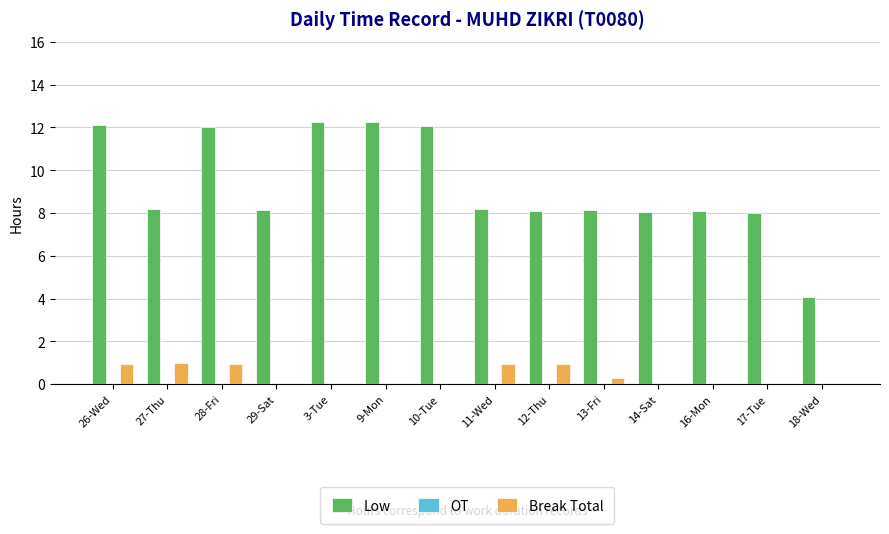

Read the Low value at 16-Mon.

8.1